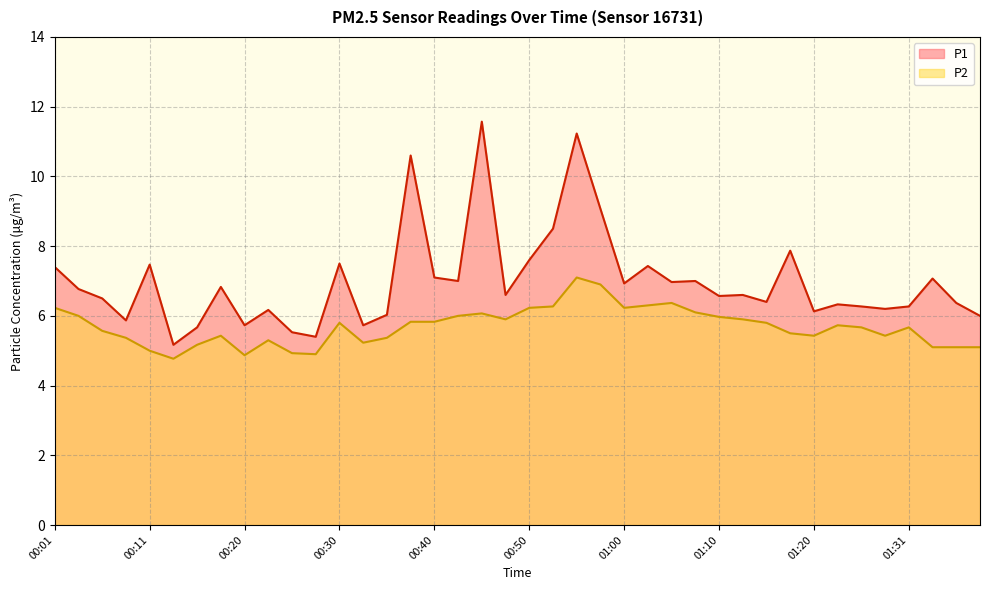

How many lines are shown in the chart?

2